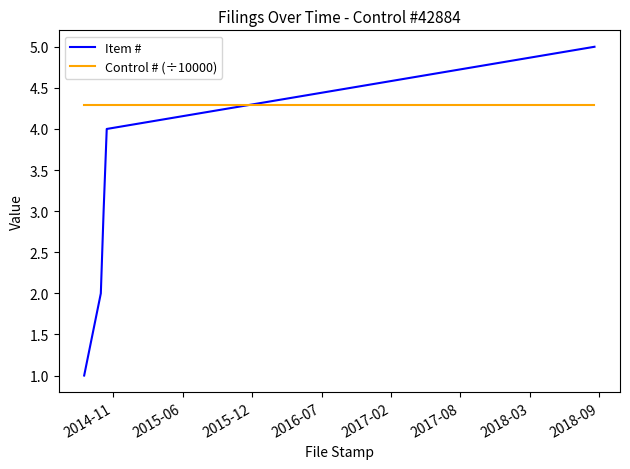

At how many categories does at least one series exceed 1?

5